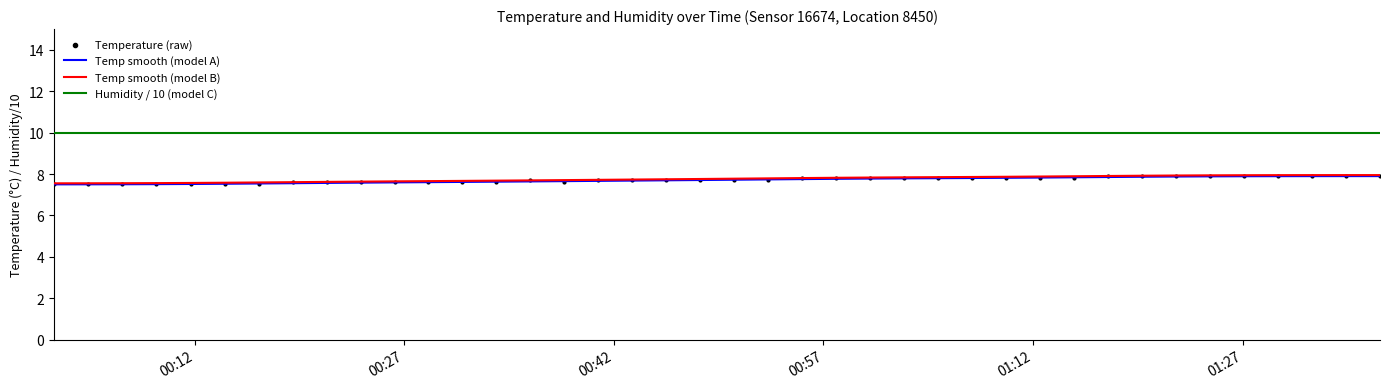

Which series reaches the maximum Y coordinate?

Humidity / 10 (model C)